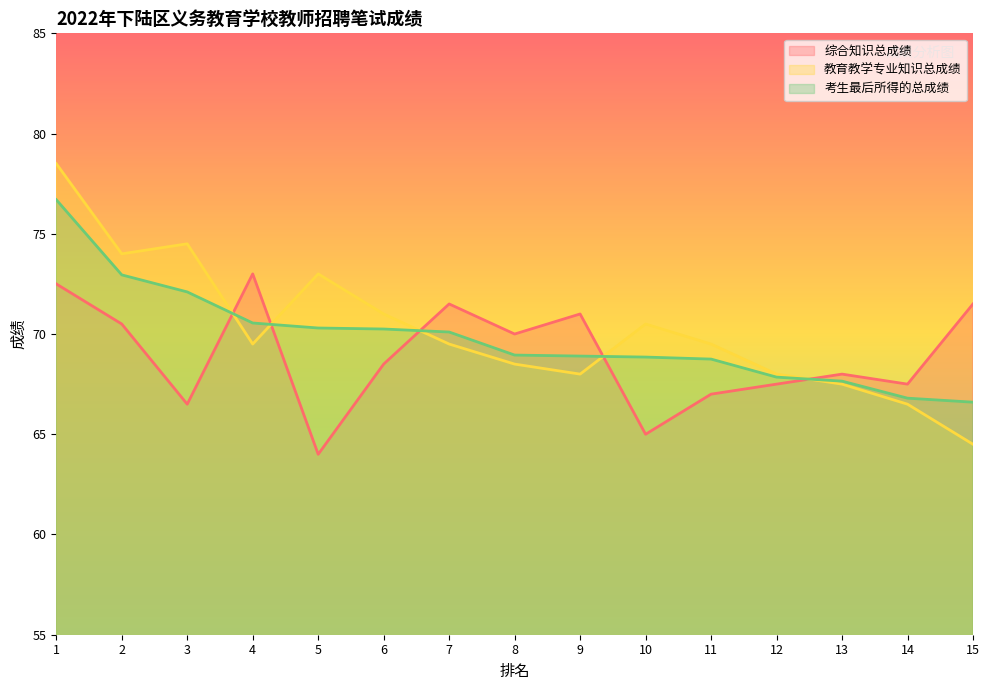

At which category does the chart reach its minimum across all series?

5